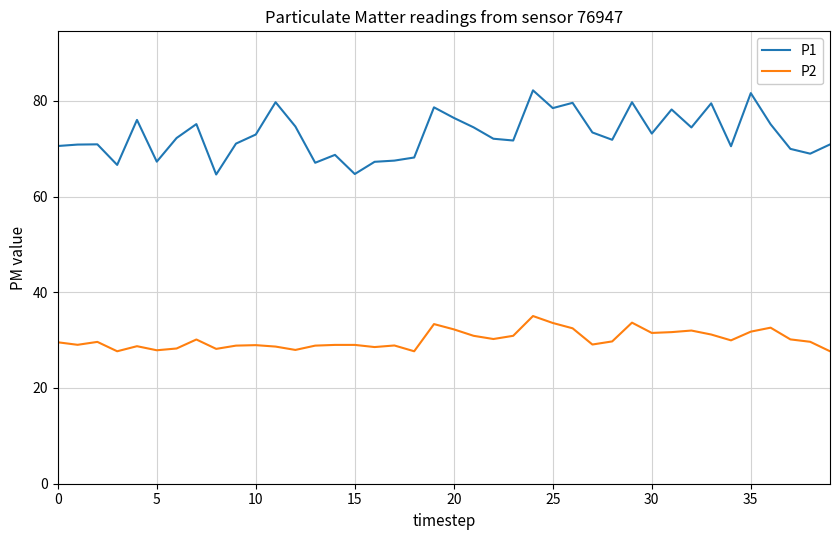

What is the maximum value for P1?

82.2